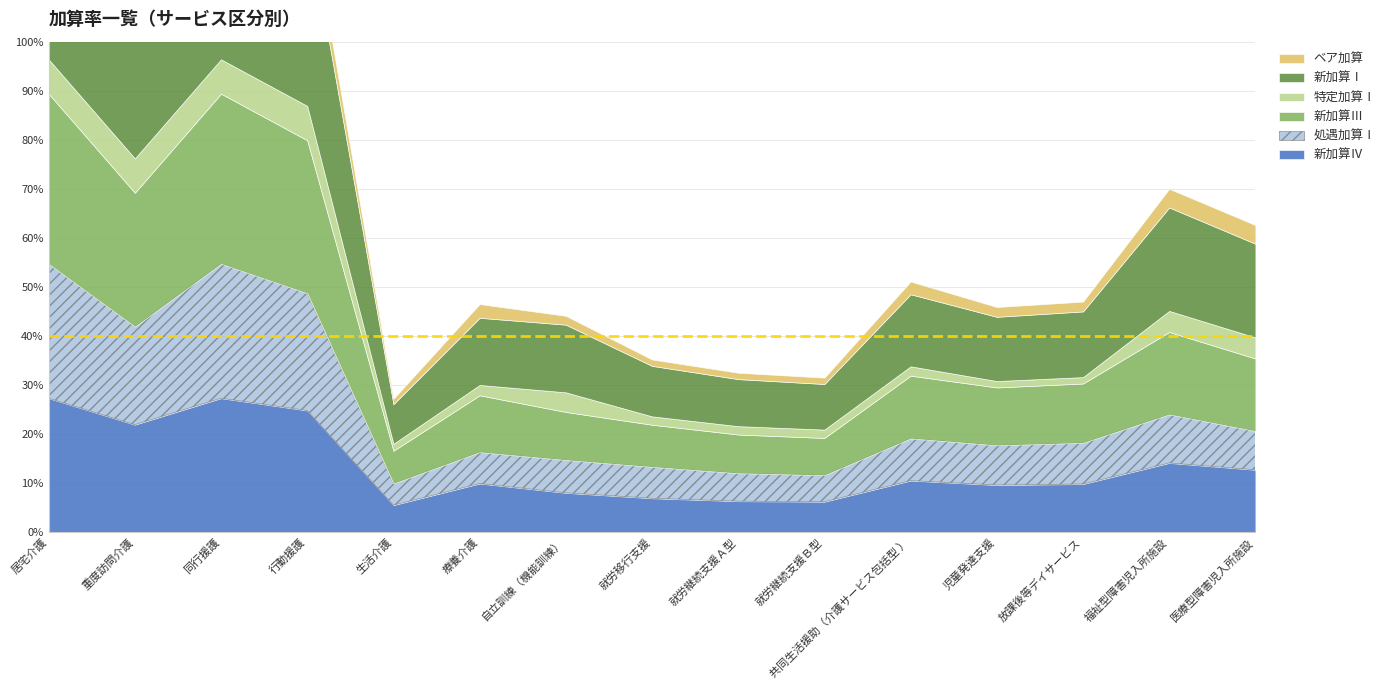

True or false: 新加算Ⅰ and 新加算Ⅲ cross at least once.

False